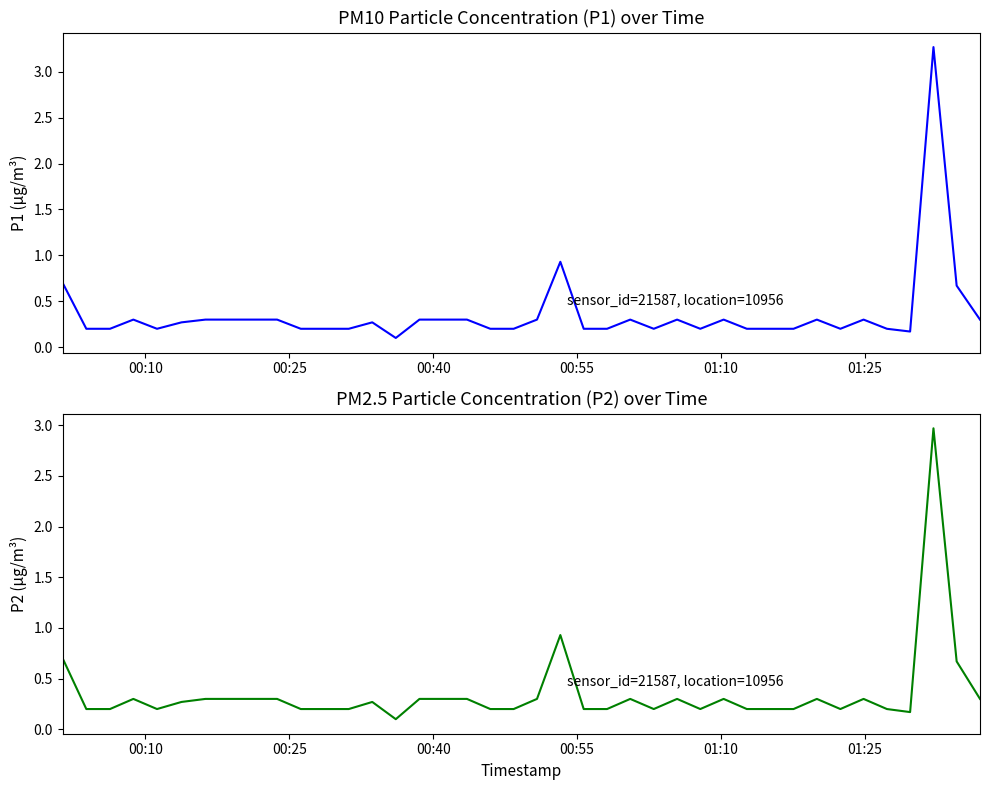

What is the difference between the maximum and minimum values in the P2 series?

2.9